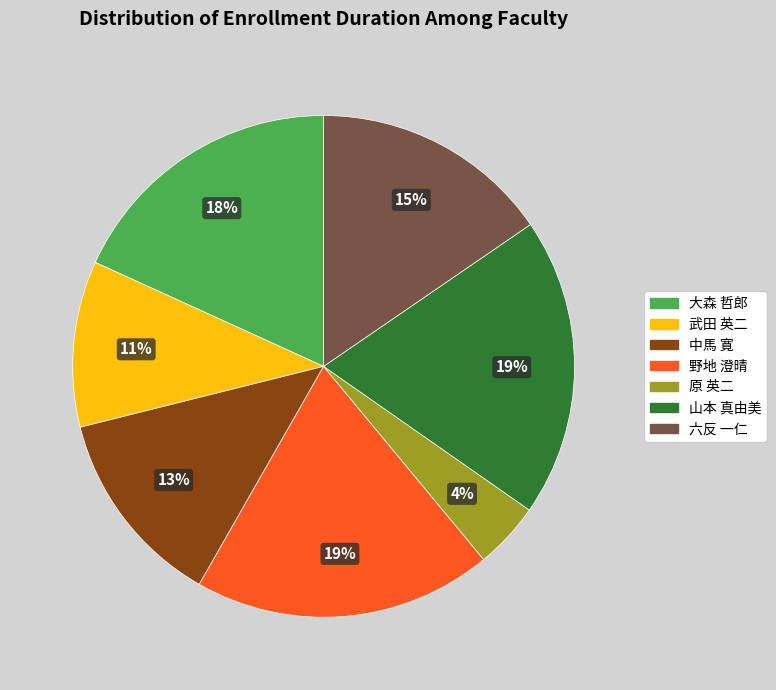

To the nearest percent, what percentage of the pie is 六反 一仁?

15%